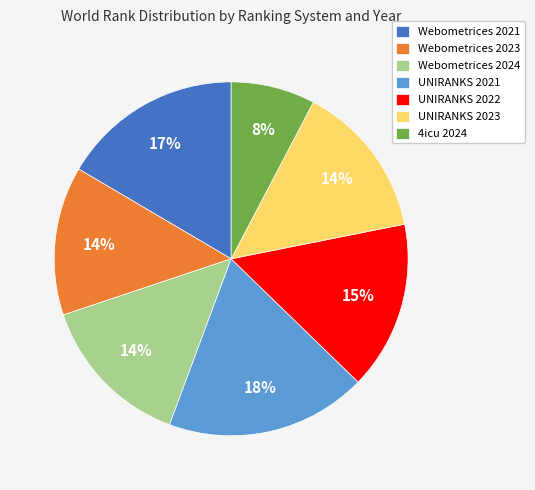

To the nearest percent, what portion does Webometrices 2023 represent?

14%